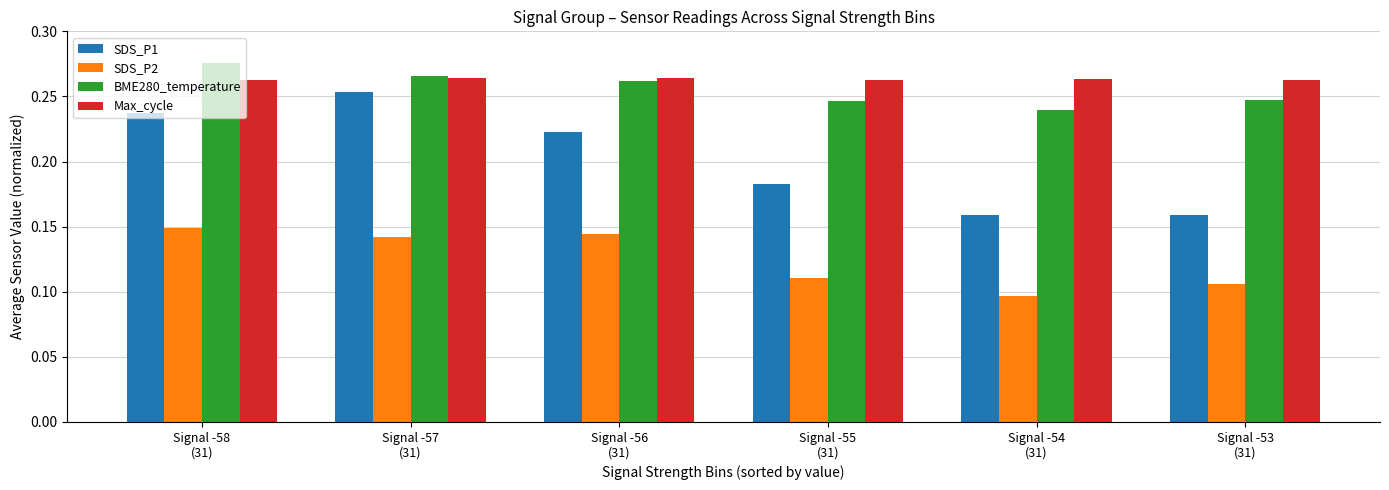

Which series has the widest spread of values?

SDS_P1